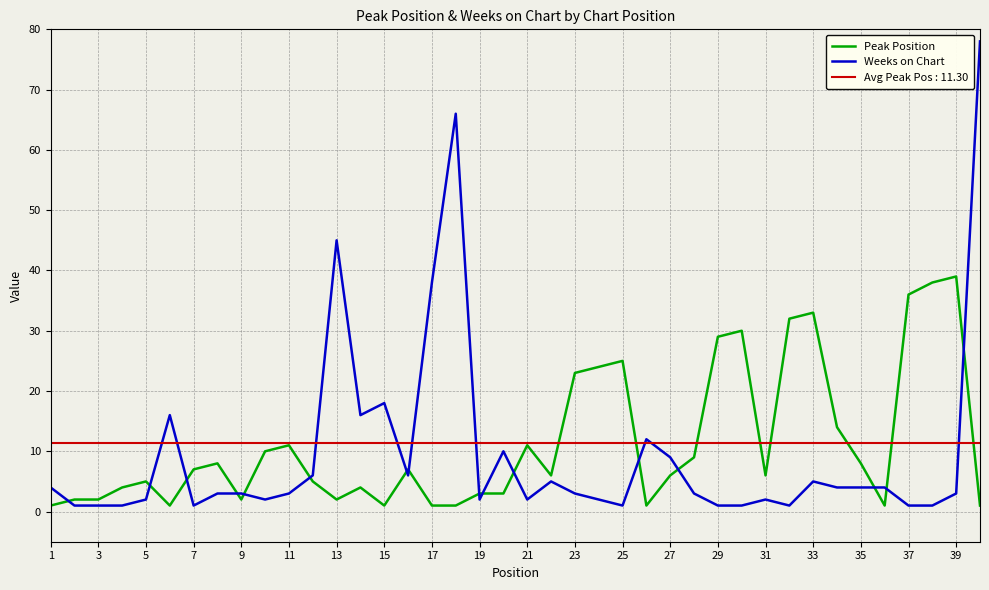

Which series ends up on top after the final intersection of Weeks on Chart and Peak Position?

Weeks on Chart